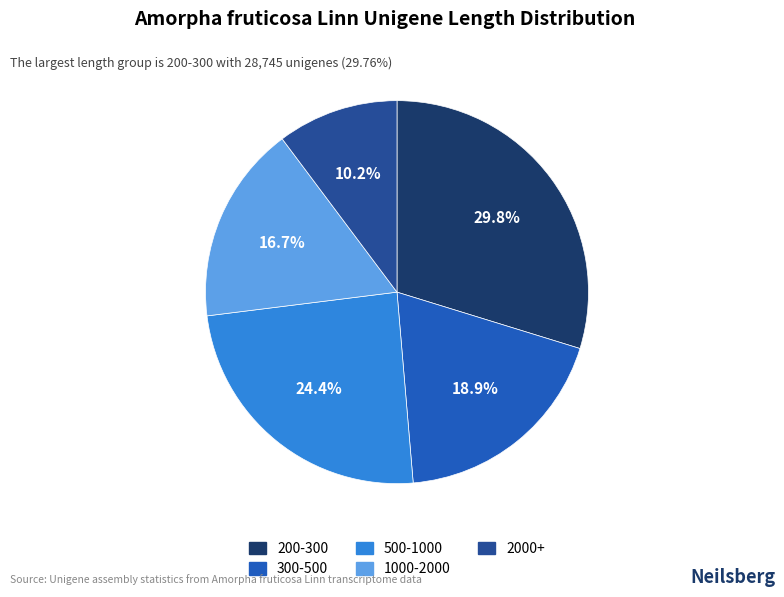

Combined, what portion of the pie is 2000+ and 200-300?

40.0%